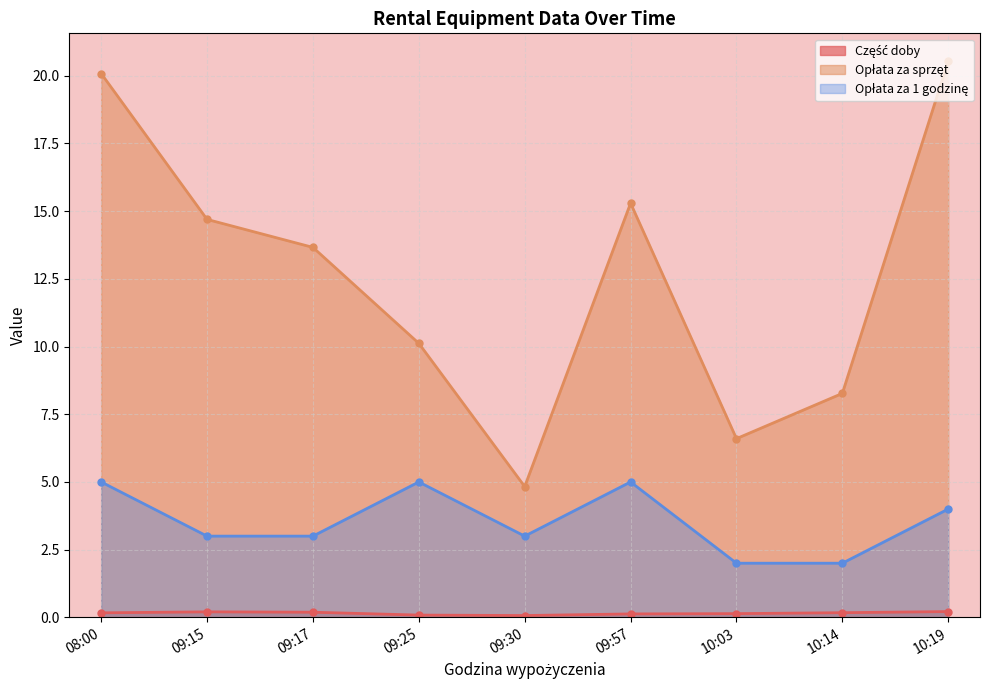

Reading left to right, what are all the values shown in this chart?

Część doby: 0.2	0.2	0.2	0.1	0.1	0.1	0.1	0.2	0.2
Opłata za sprzęt: 20.1	14.7	13.7	10.1	4.8	15.3	6.6	8.3	20.5
Opłata za 1 godzinę: 5.0	3.0	3.0	5.0	3.0	5.0	2.0	2.0	4.0